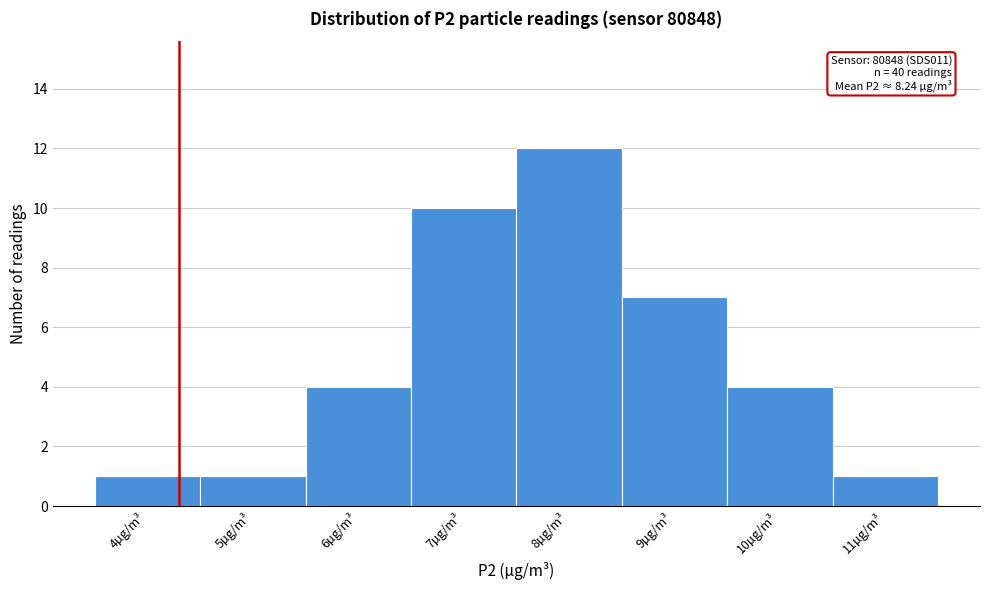

Reading left to right, extract all data points from this chart.

4µg/m³=1	5µg/m³=1	6µg/m³=4	7µg/m³=10	8µg/m³=12	9µg/m³=7	10µg/m³=4	11µg/m³=1